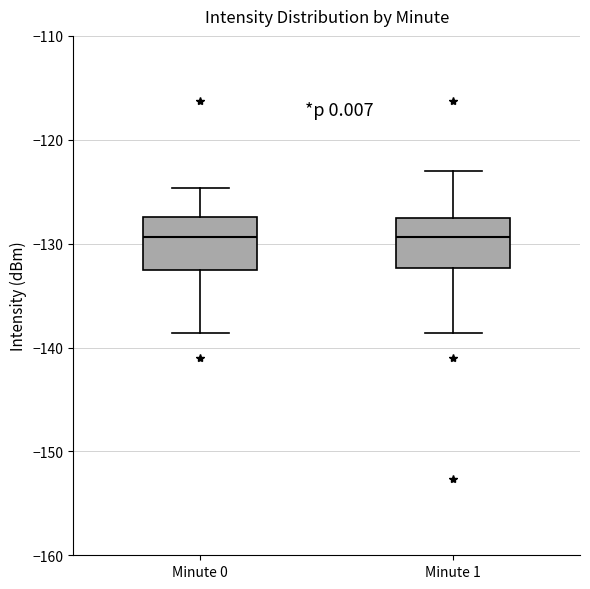

Where does the lower whisker of the box for Minute 0 end on the y-axis? The values are not printed on the chart, so give them approximately, as read against the axis.

-139